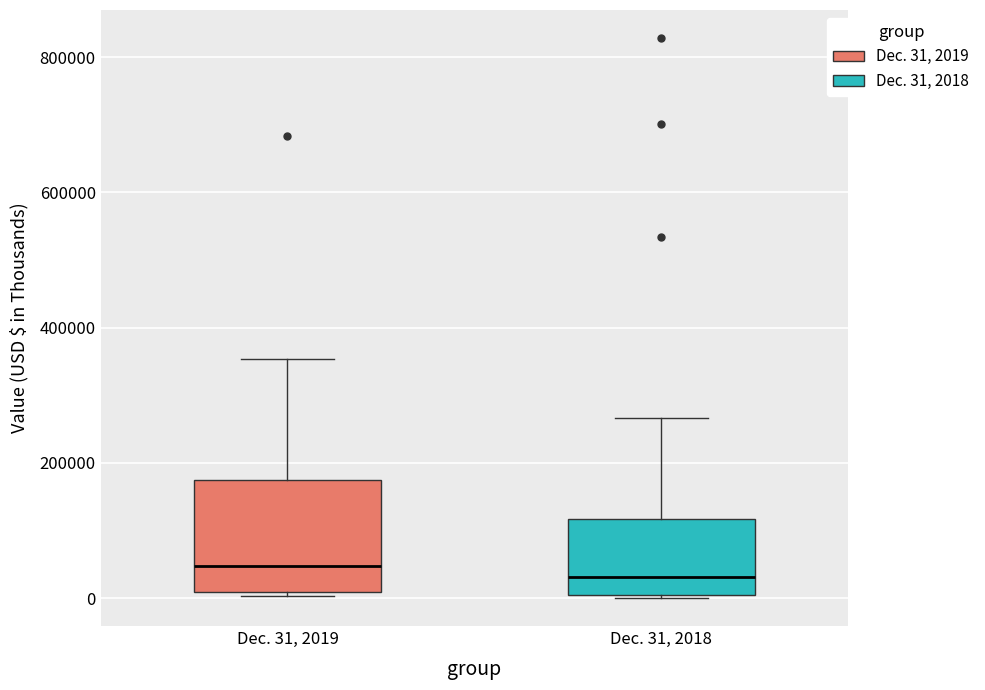

Which box is the tallest, from its lower edge to its upper edge?

Dec. 31, 2019